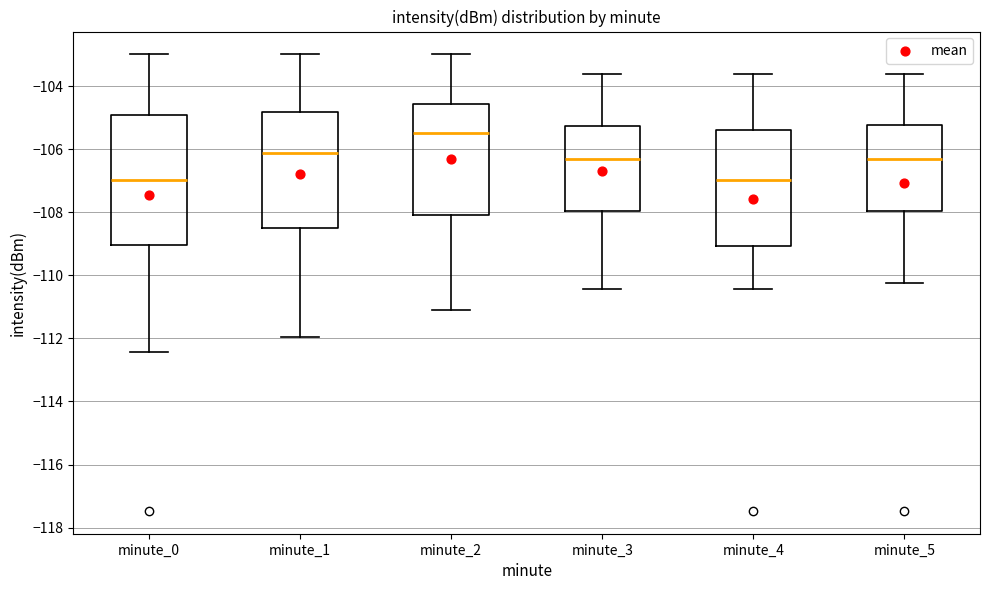

Where does the upper whisker of the box for minute_0 end on the y-axis? The values are not printed on the chart, so give them approximately, as read against the axis.

-103.0